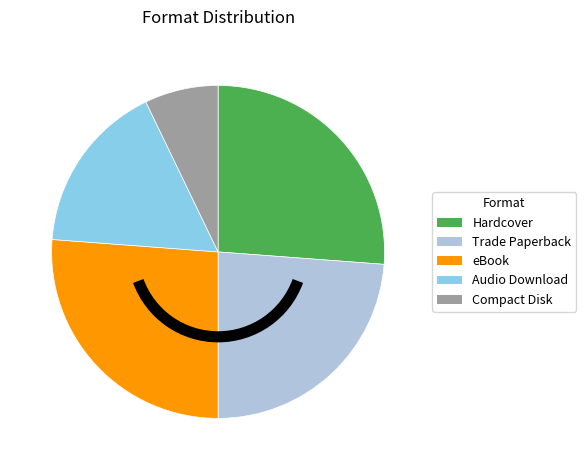

Which slice is the smallest?

Compact Disk